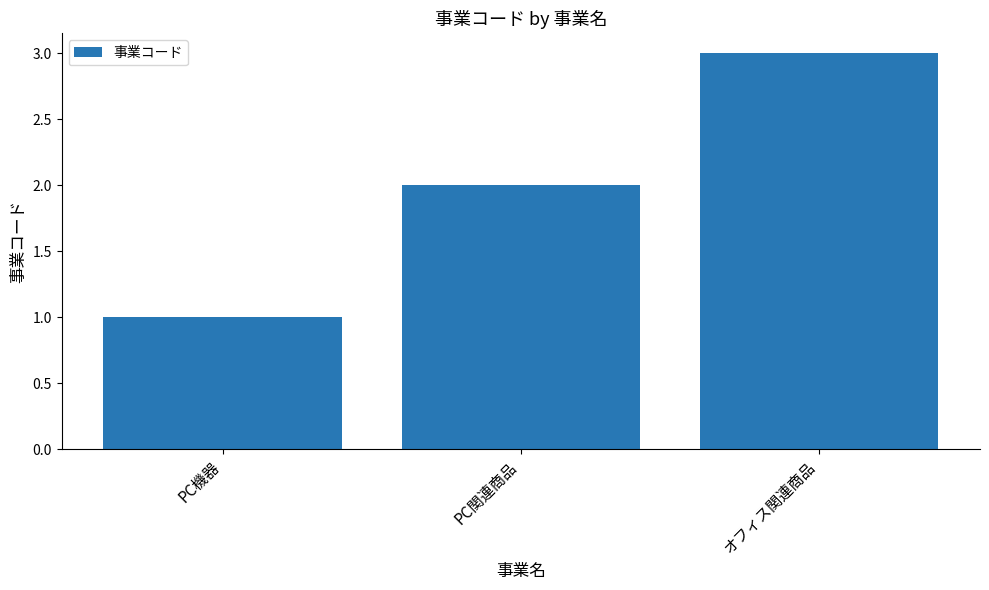

Does the chart contain stacked bars?

No